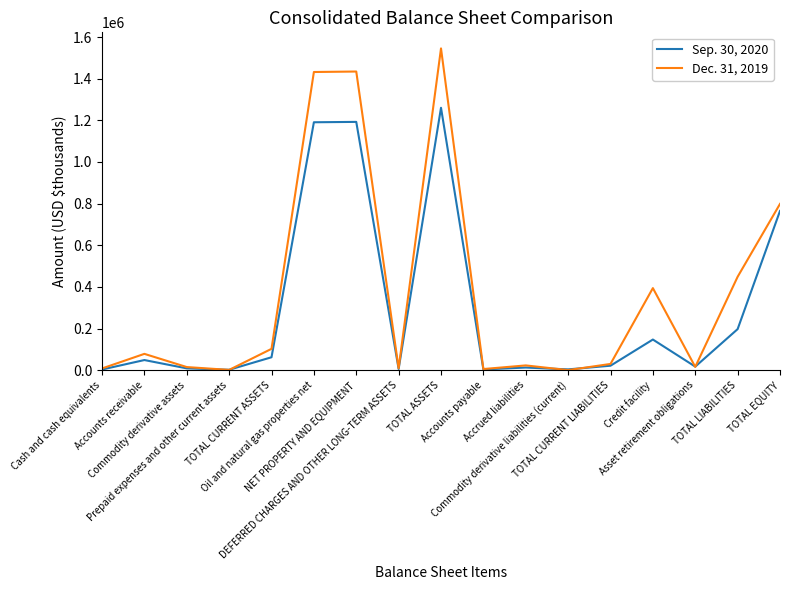

How many lines are shown in the chart?

2